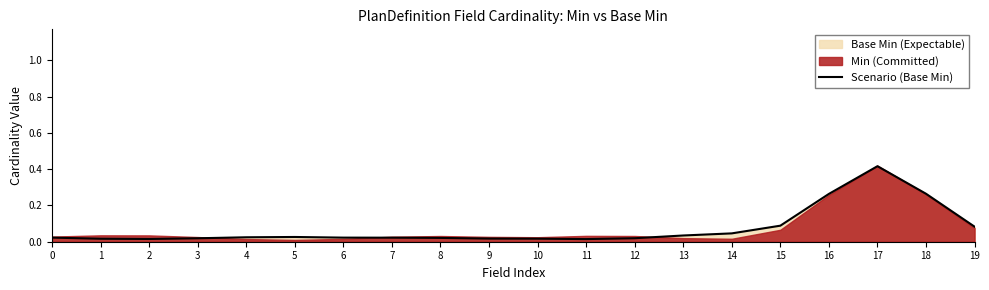

What is the difference between the maximum and minimum values?

0.4